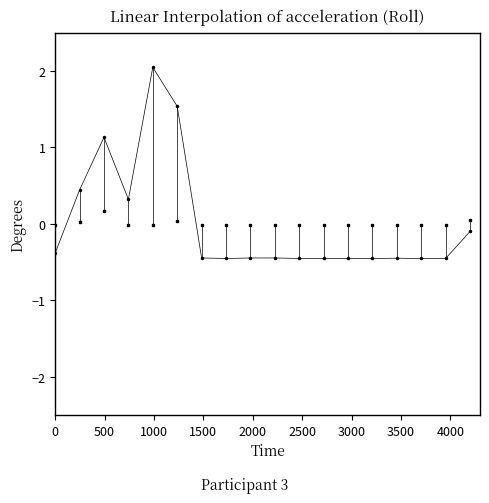

What is the smallest value displayed?

-0.5